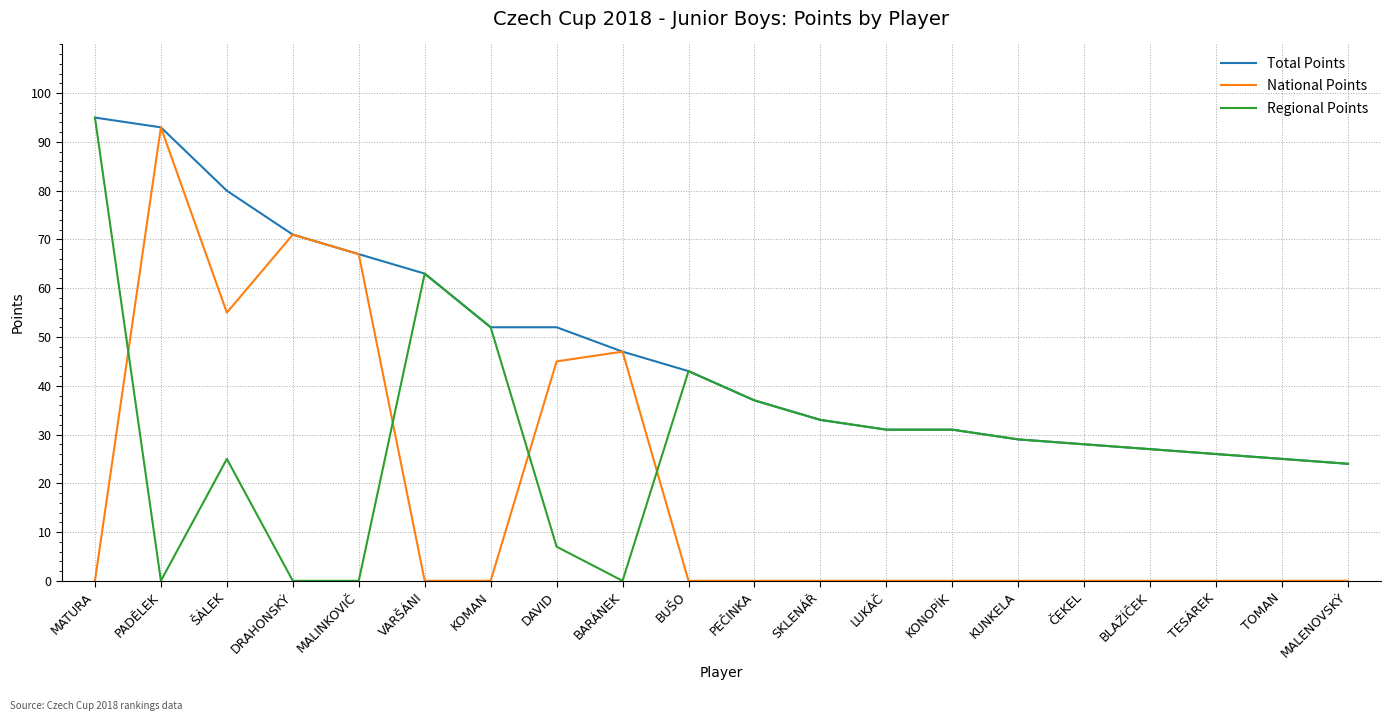

Rank the series by their average value, from lowest to highest.

National Points, Regional Points, Total Points